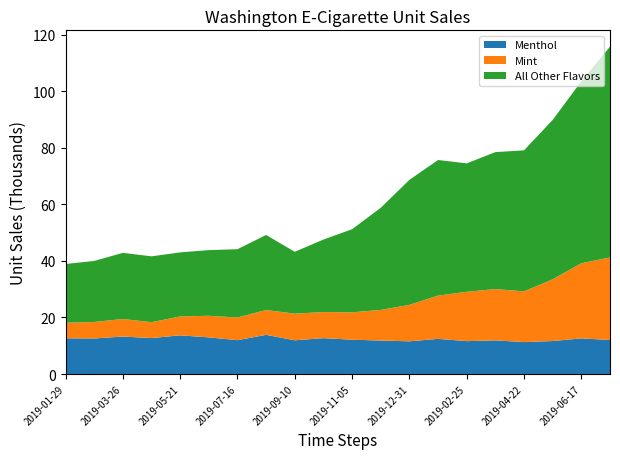

What is the minimum value for Menthol?

11.3